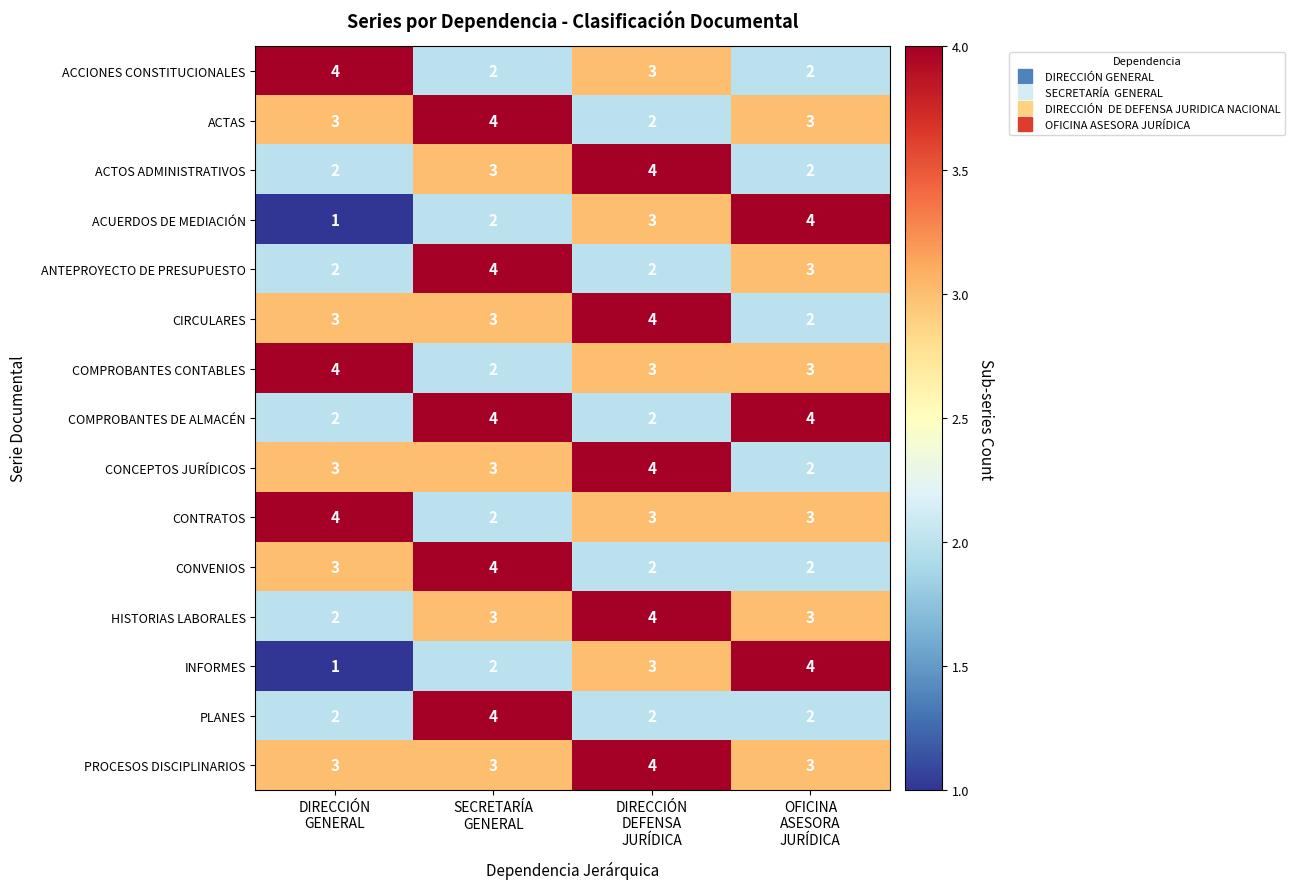

Count the ANTEPROYECTO DE PRESUPUESTO values in the range 2 to 4.

4